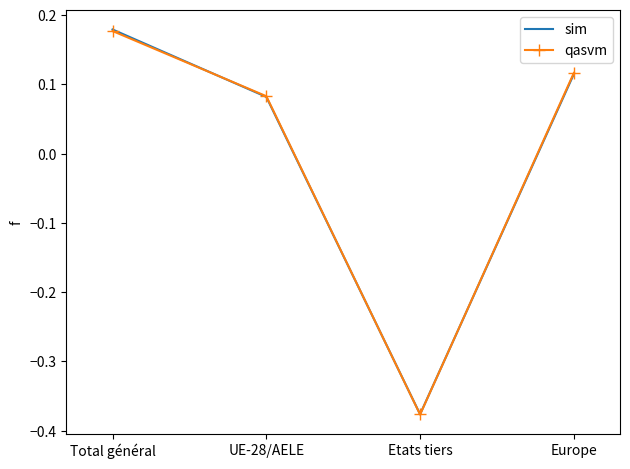

At which label is qasvm closest to 0?

UE-28/AELE